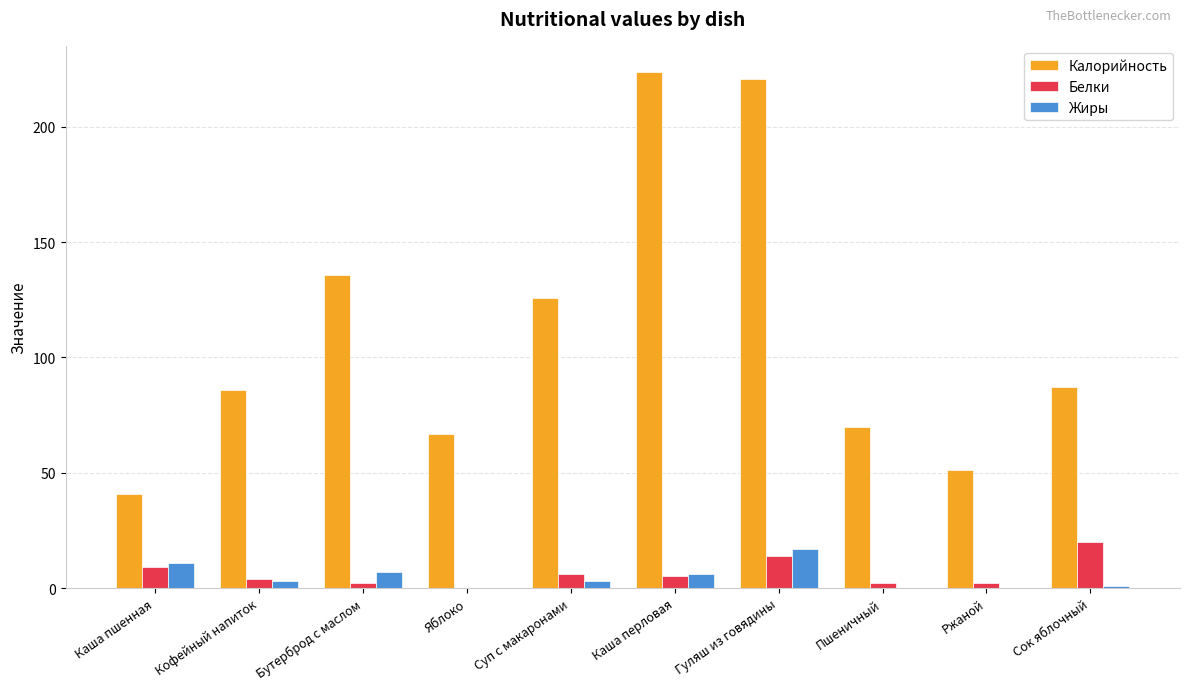

Is the value of Белки at Гуляш из говядины greater than the value of Жиры at Кофейный напиток?

Yes